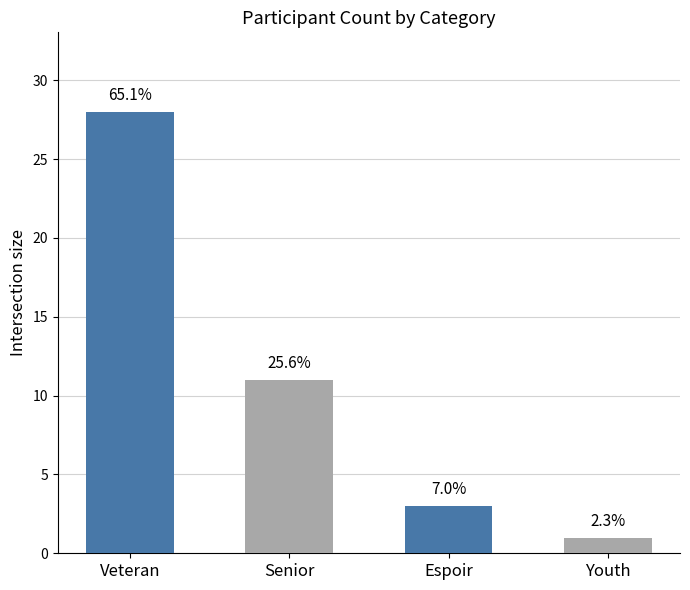

Are the bars horizontal?

No